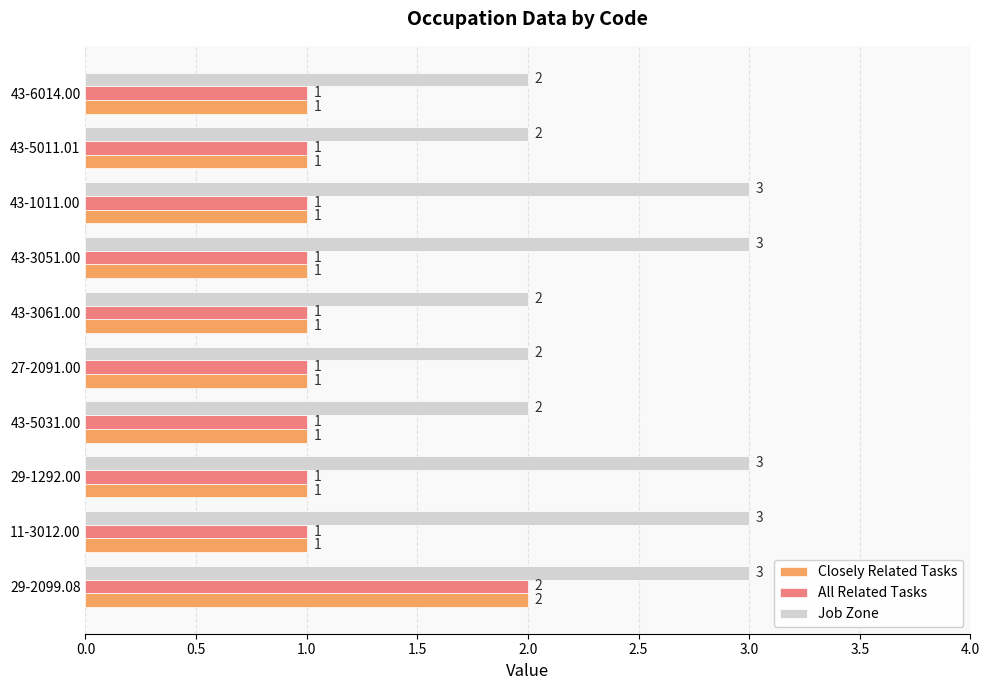

Which series has the largest total across all categories?

Job Zone